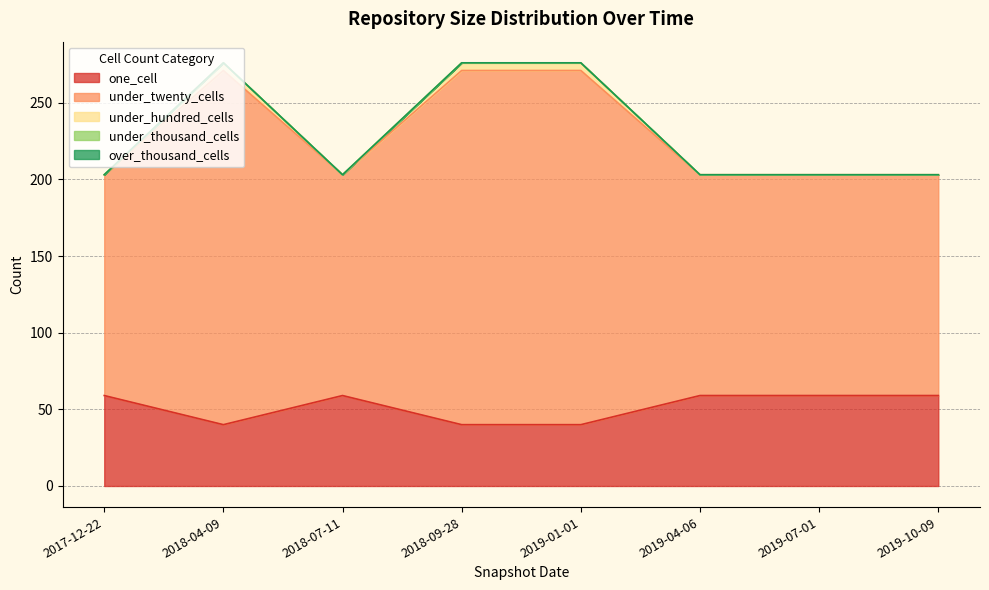

True or false: under_twenty_cells has more than 1 points higher than both neighbors.

False